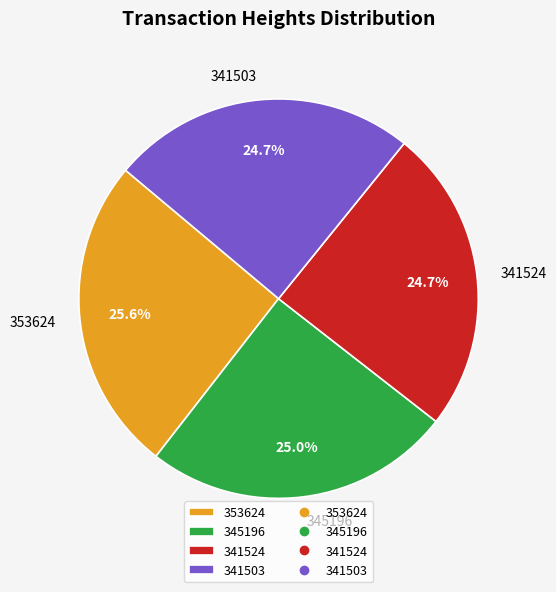

Is it true that 341524 is 25% of the pie?

True